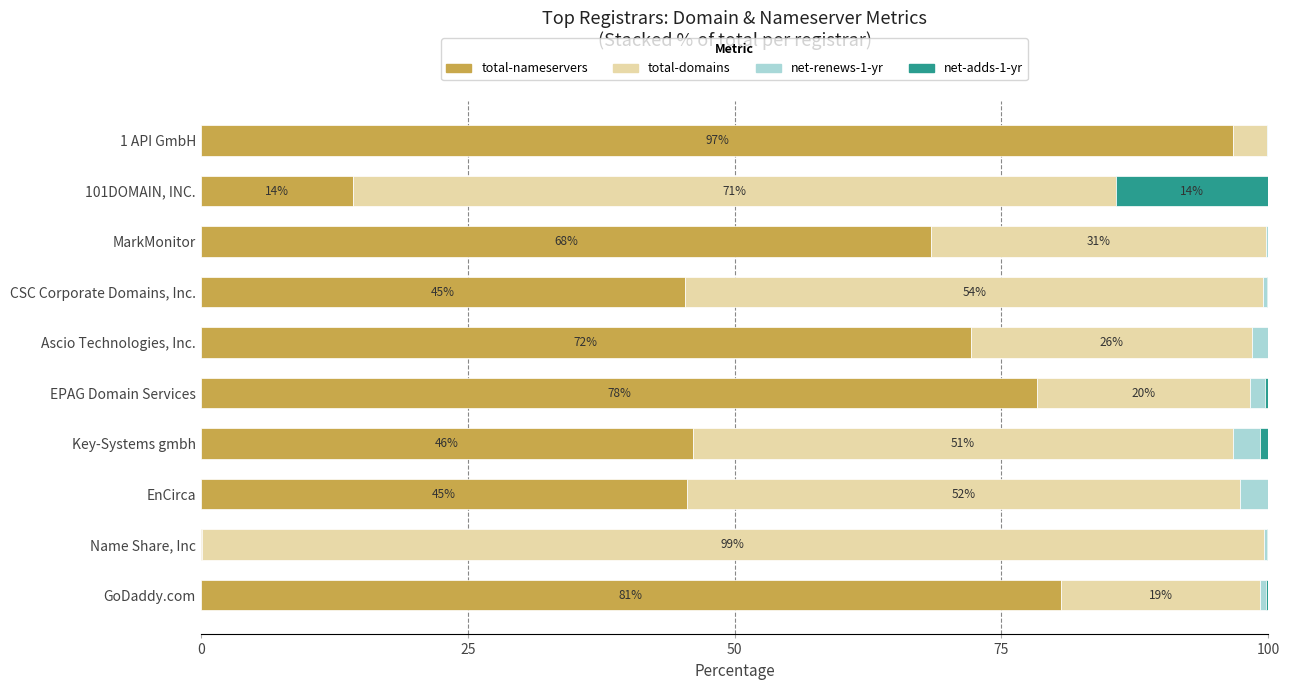

The value of total-nameservers at EnCirca is 45.5. True or false?

True